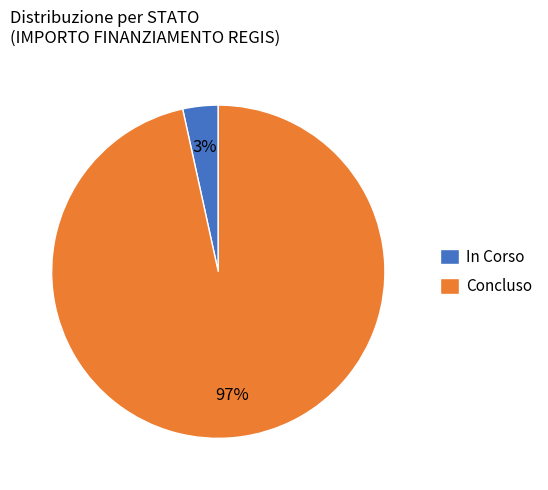

To the nearest percent, what portion does Concluso represent?

97%